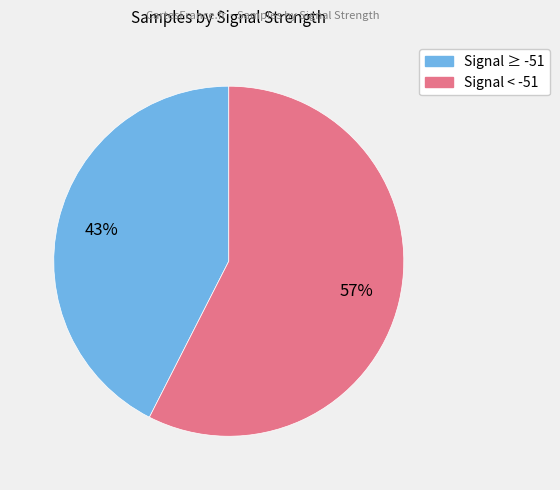

Is there a majority slice in this chart?

Yes